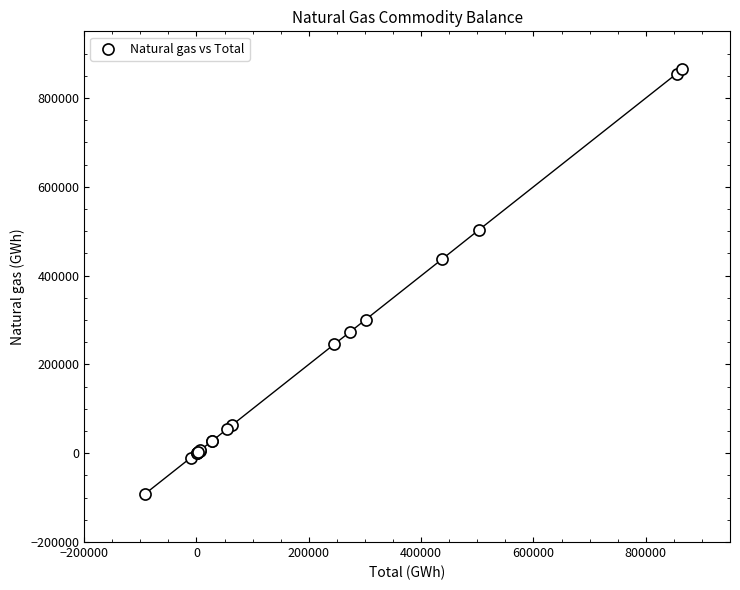

What Y value in the scatter plot is closest to 386556?

436207.7